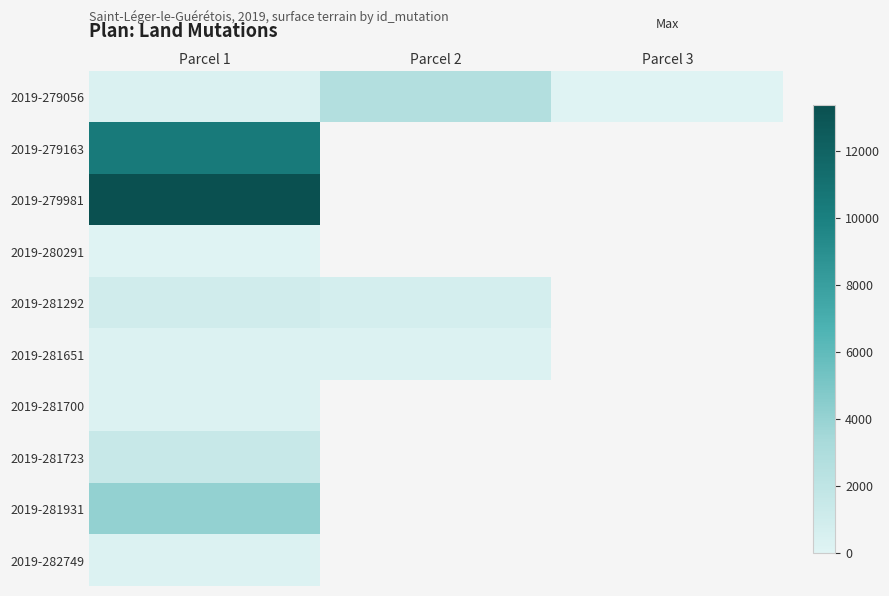

Is it true that 2019-281292 equals 700.0 at Parcel 2?

True